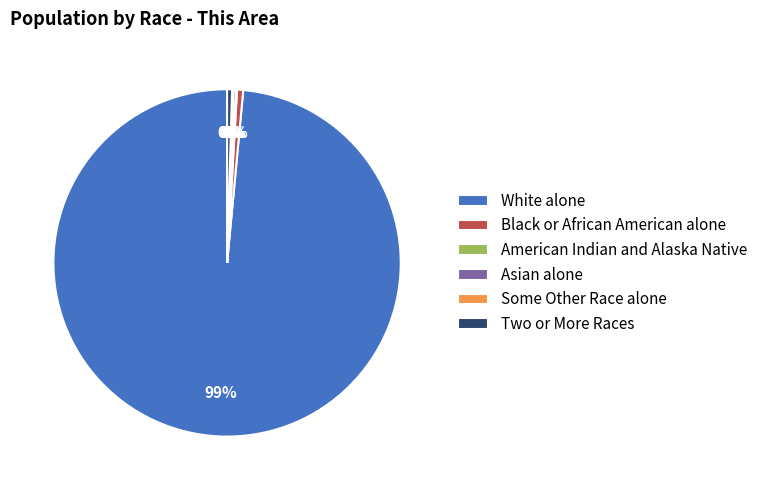

What percentage is the White alone slice, to the nearest percent?

99%